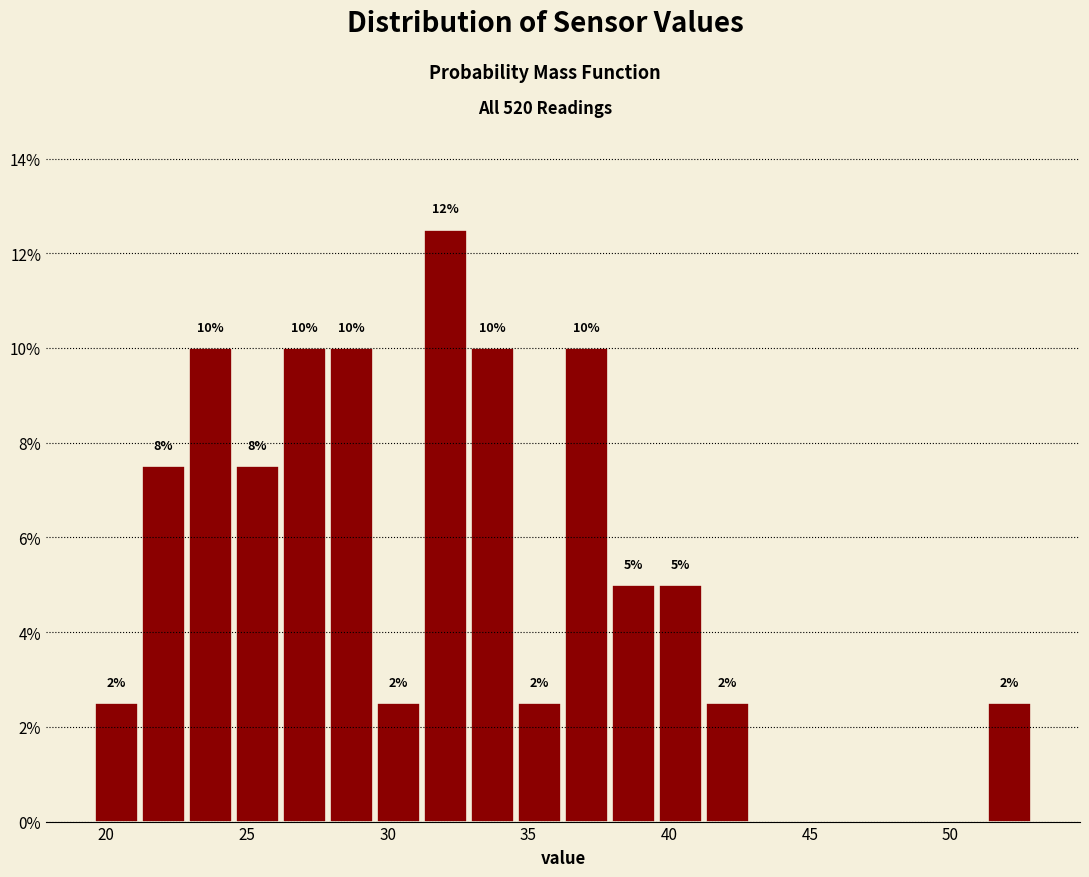

Around what value on the x-axis is the tallest bar? Give the approximate position of its centre, as read against the axis.

32.0